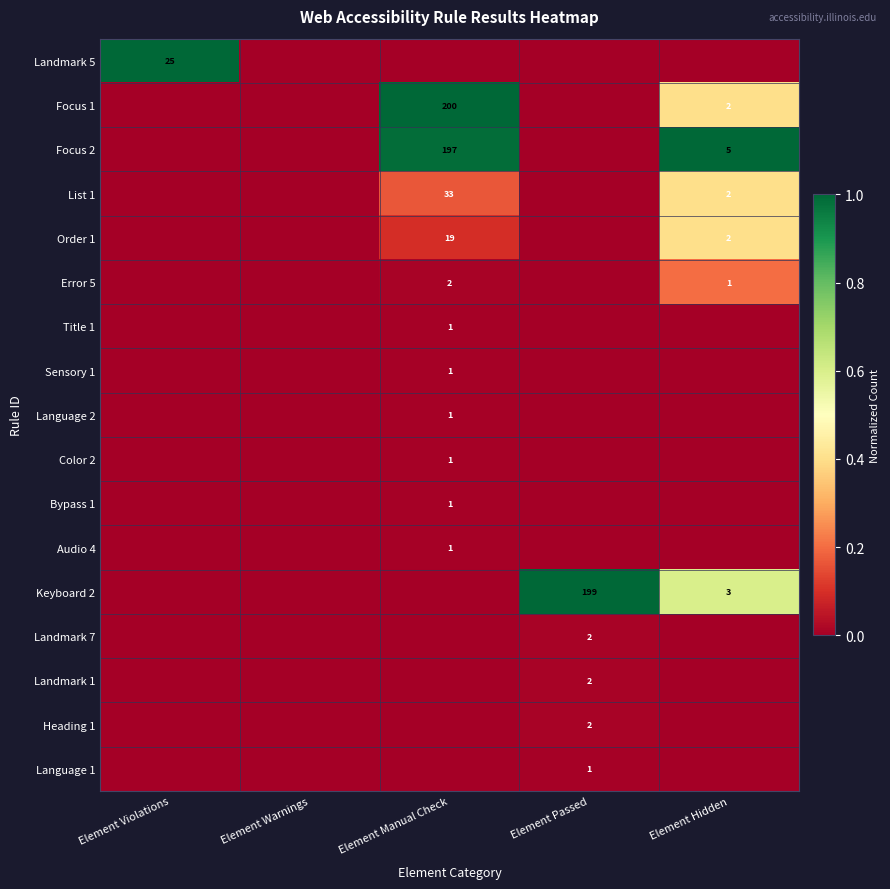

What is the difference between the highest and lowest values at Element Hidden?

1.0